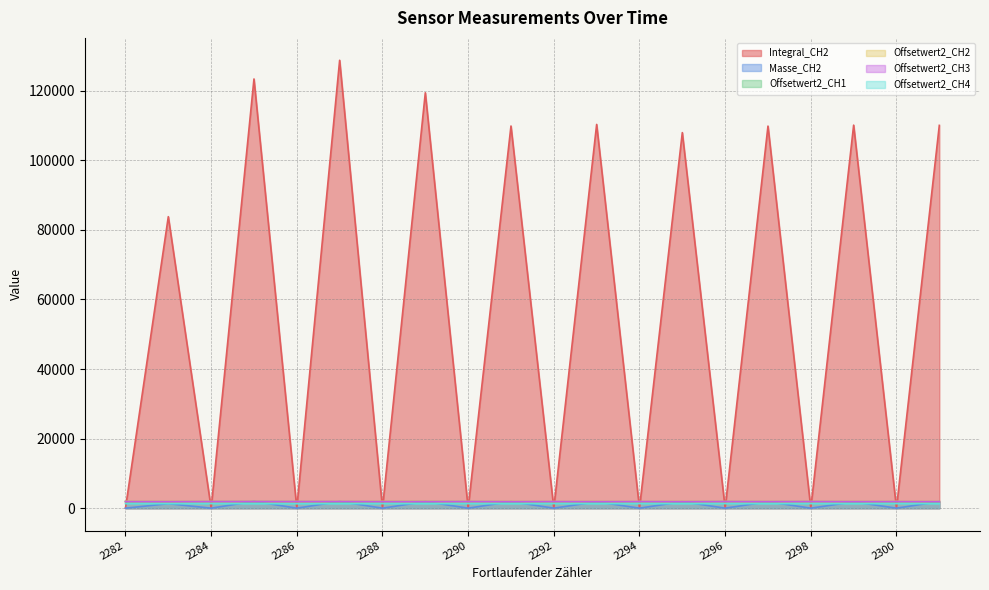

What is the average value of the Offsetwert2_CH1 series?

1876